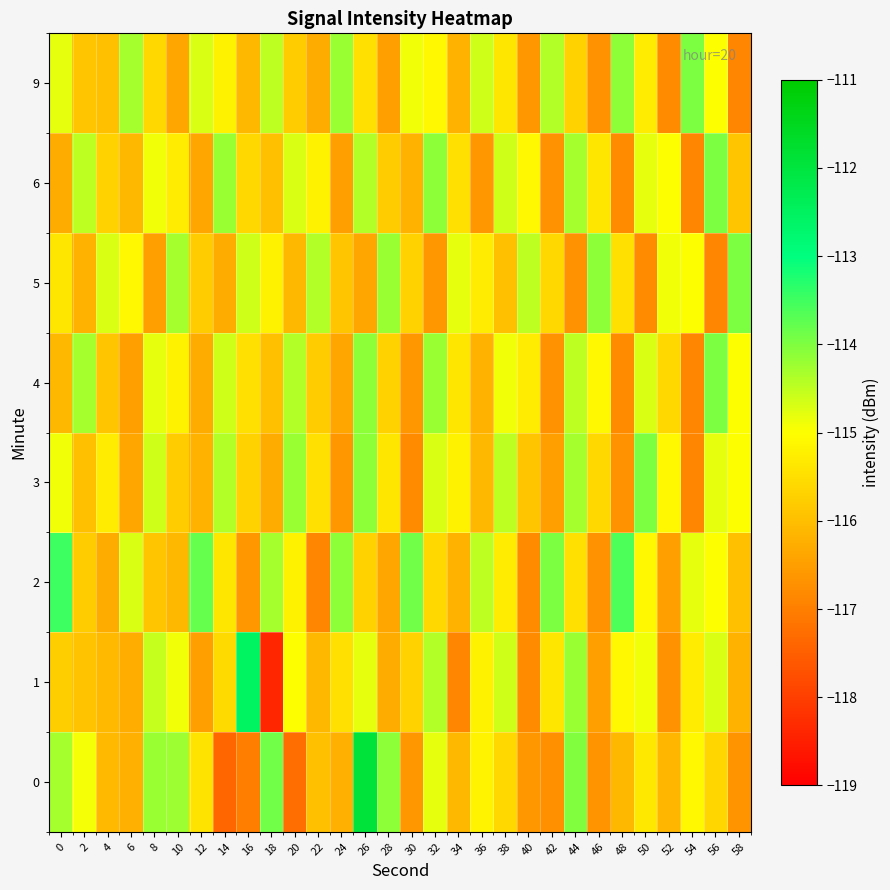

Reading left to right, list all the values displayed in this chart.

0: 0=-114.3	2=-114.9	4=-116.1	6=-116.2	8=-114.2	10=-114.2	12=-115.4	14=-117.4	16=-117.0	18=-113.9	20=-117.3	22=-116.0	24=-116.2	26=-111.9	28=-114.1	30=-116.6	32=-114.8	34=-116.1	36=-115.2	38=-115.6	40=-116.6	42=-116.7	44=-114.0	46=-116.7	48=-116.1	50=-115.4	52=-116.1	54=-115.1	56=-115.6	58=-116.7
1: 0=-115.8	2=-115.9	4=-116.1	6=-116.3	8=-114.6	10=-114.9	12=-116.5	14=-115.6	16=-112.5	18=-118.4	20=-115.0	22=-116.1	24=-115.5	26=-114.8	28=-116.3	30=-115.7	32=-114.4	34=-116.9	36=-115.2	38=-114.6	40=-116.8	42=-115.4	44=-114.2	46=-116.5	48=-115.1	50=-114.9	52=-116.7	54=-115.3	56=-114.7	58=-116.2
2: 0=-113.5	2=-115.8	4=-116.3	6=-114.7	8=-115.9	10=-116.1	12=-113.8	14=-115.4	16=-116.6	18=-114.3	20=-115.2	22=-116.9	24=-114.1	26=-115.7	28=-116.4	30=-113.9	32=-115.6	34=-116.2	36=-114.5	38=-115.3	40=-116.8	42=-114.0	44=-115.5	46=-116.7	48=-113.6	50=-115.1	52=-116.5	54=-114.8	56=-115.0	58=-116.0
3: 0=-114.9	2=-116.0	4=-115.3	6=-116.4	8=-114.6	10=-115.8	12=-116.2	14=-114.4	16=-115.7	18=-116.3	20=-114.2	22=-115.5	24=-116.6	26=-114.1	28=-115.4	30=-116.8	32=-114.7	34=-115.2	36=-116.1	38=-114.5	40=-115.9	42=-116.5	44=-114.3	46=-115.6	48=-116.7	50=-114.0	52=-115.1	54=-116.9	56=-114.8	58=-115.0
4: 0=-116.1	2=-114.3	4=-115.9	6=-116.5	8=-114.8	10=-115.2	12=-116.3	14=-114.6	16=-115.5	18=-116.0	20=-114.4	22=-115.8	24=-116.4	26=-114.1	28=-115.7	30=-116.6	32=-114.2	34=-115.4	36=-116.2	38=-114.9	40=-115.3	42=-116.7	44=-114.5	46=-115.1	48=-116.8	50=-114.7	52=-115.6	54=-116.9	56=-114.0	58=-115.0
5: 0=-115.4	2=-116.2	4=-114.7	6=-115.1	8=-116.5	10=-114.3	12=-115.8	14=-116.3	16=-114.6	18=-115.2	20=-116.1	22=-114.4	24=-115.9	26=-116.4	28=-114.2	30=-115.7	32=-116.6	34=-114.8	36=-115.3	38=-116.0	40=-114.5	42=-115.6	44=-116.7	46=-114.1	48=-115.5	50=-116.8	52=-114.9	54=-115.0	56=-116.9	58=-114.0
6: 0=-116.3	2=-114.5	4=-115.7	6=-116.1	8=-114.9	10=-115.3	12=-116.4	14=-114.2	16=-115.6	18=-116.0	20=-114.7	22=-115.2	24=-116.5	26=-114.4	28=-115.8	30=-116.2	32=-114.1	34=-115.5	36=-116.6	38=-114.6	40=-115.1	42=-116.7	44=-114.3	46=-115.4	48=-116.8	50=-114.8	52=-115.0	54=-116.9	56=-114.0	58=-115.9
9: 0=-114.8	2=-115.9	4=-116.0	6=-114.3	8=-115.6	10=-116.4	12=-114.7	14=-115.2	16=-116.1	18=-114.5	20=-115.8	22=-116.3	24=-114.2	26=-115.5	28=-116.5	30=-114.9	32=-115.1	34=-116.2	36=-114.6	38=-115.4	40=-116.6	42=-114.4	44=-115.7	46=-116.7	48=-114.1	50=-115.3	52=-116.8	54=-114.0	56=-115.0	58=-116.9